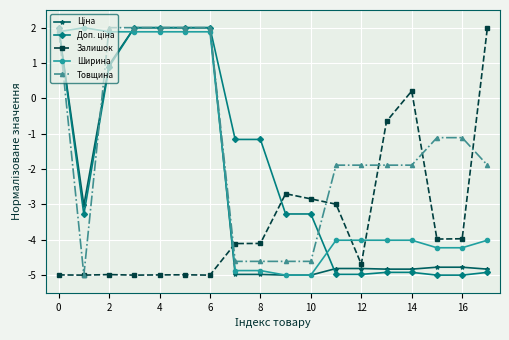

How many positive values does the Товщина series have?

6